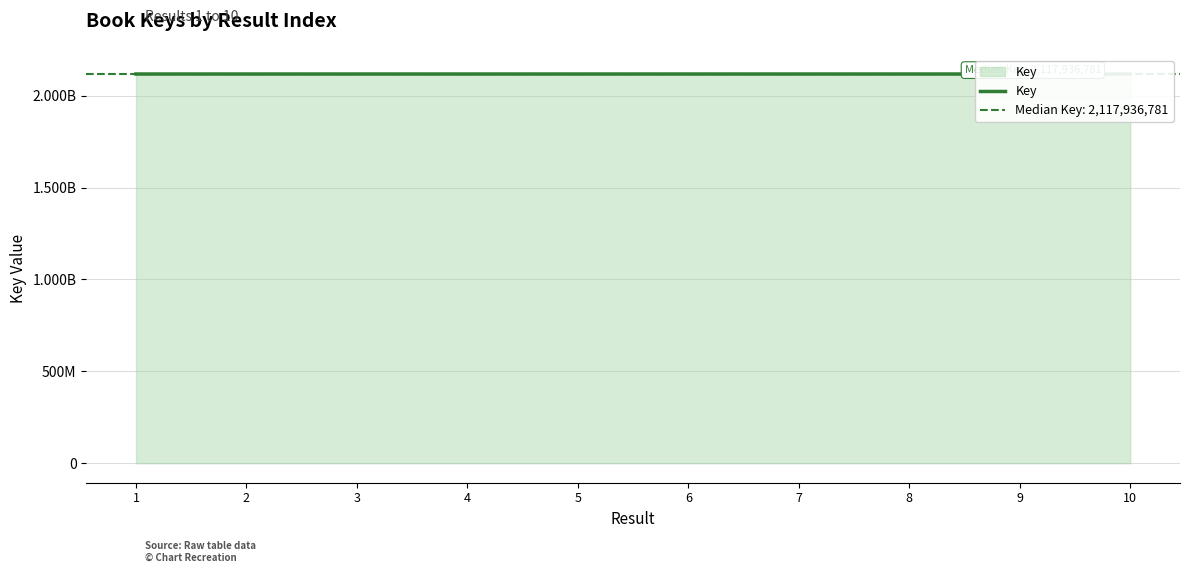

What is the change in value from 3 to 8?

-4395